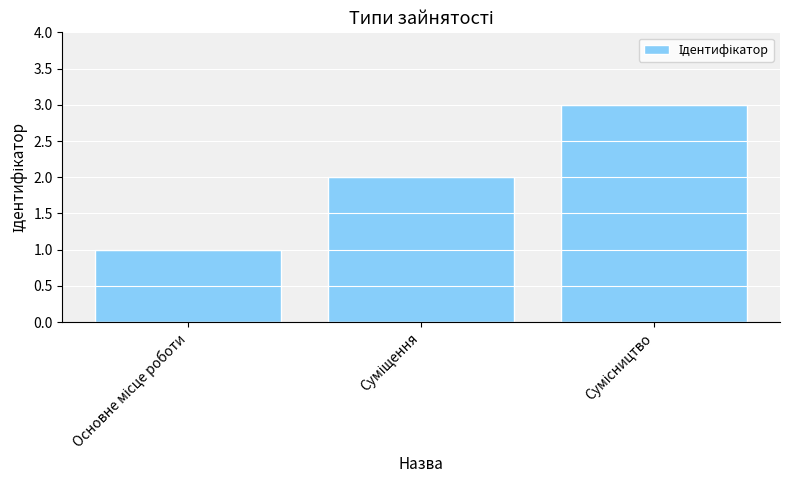

What is the maximum value shown in the chart?

3